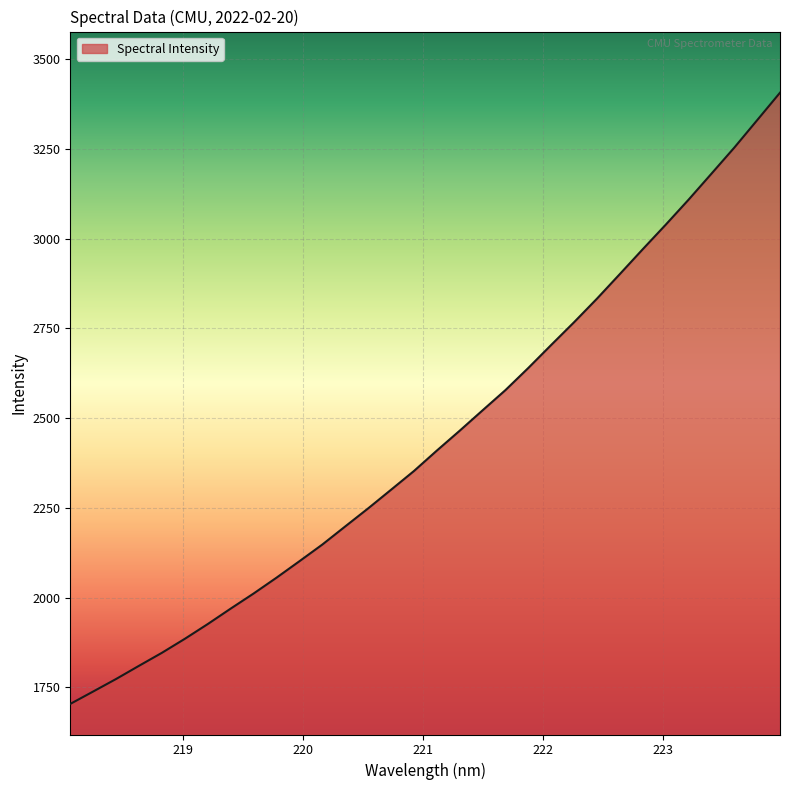

What is the difference between the maximum and minimum values?

1702.7